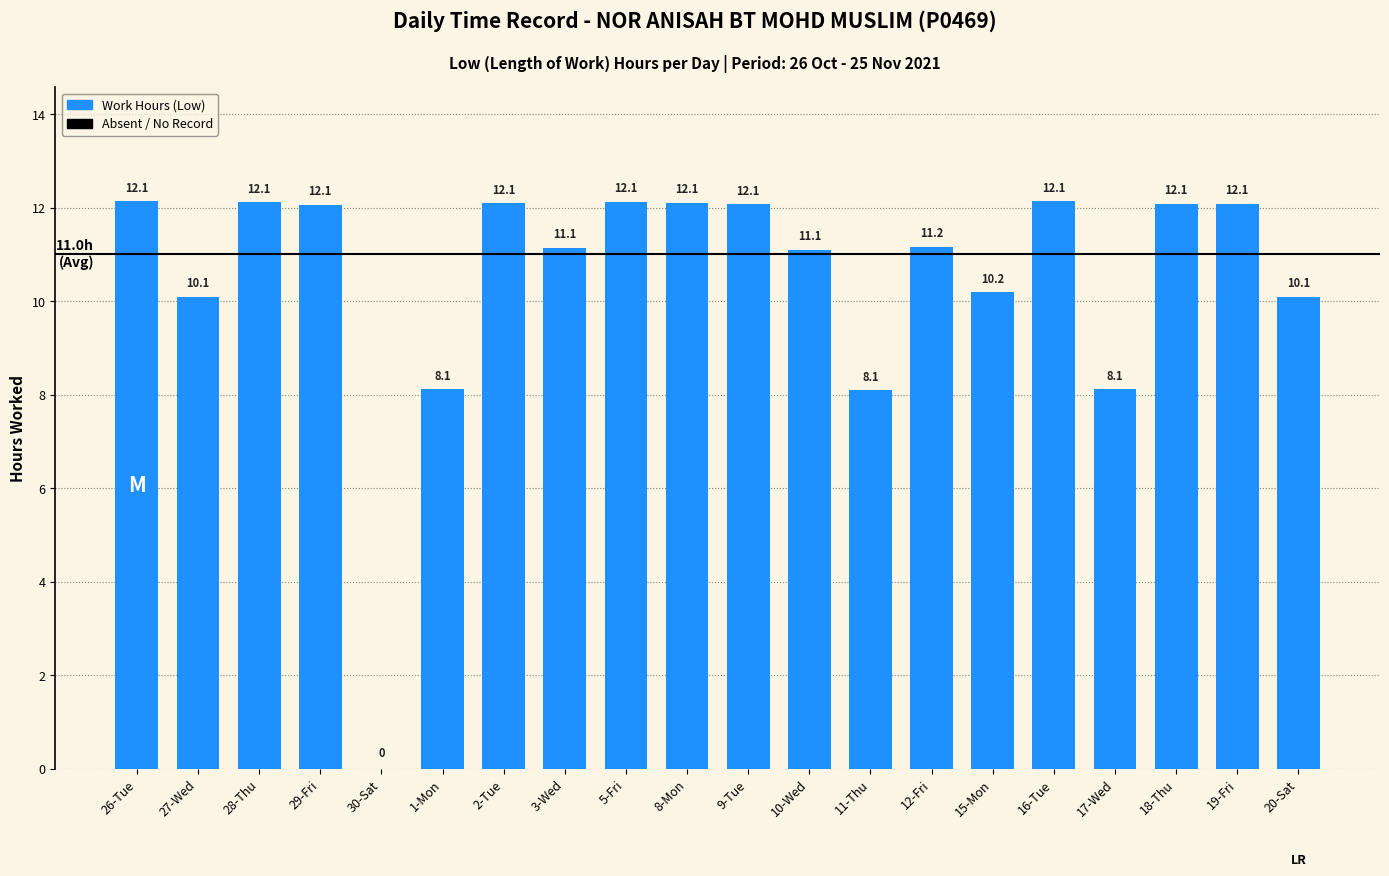

What is the approximate value at 16-Tue?

12.1